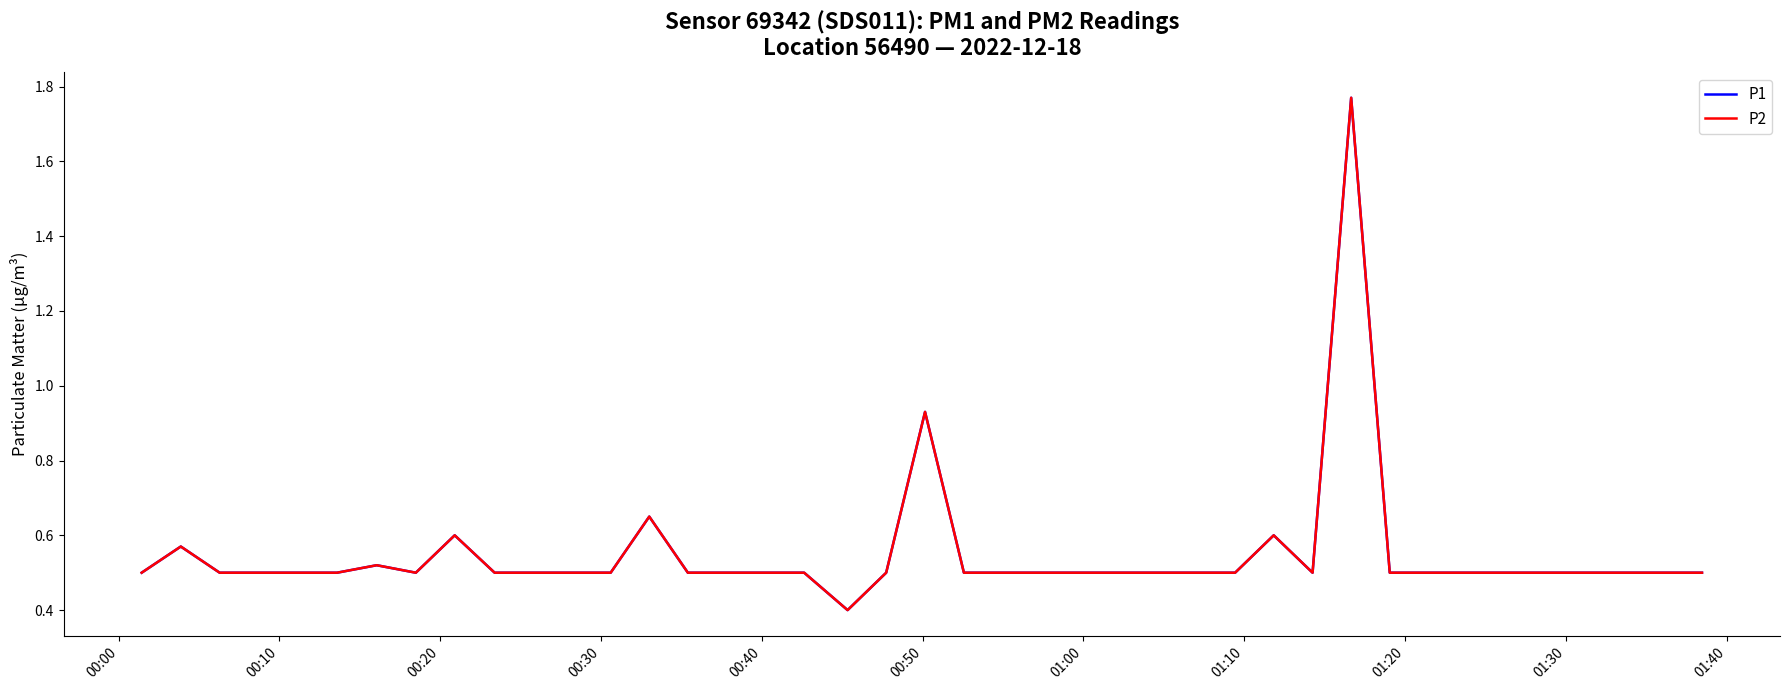

Is this an area chart (filled region under the line)?

No